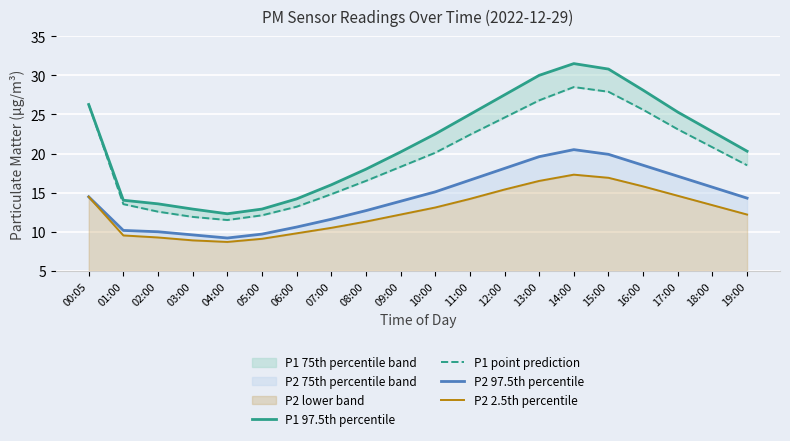

Where is P2 97.5th percentile nearest to the value 14?

09:00